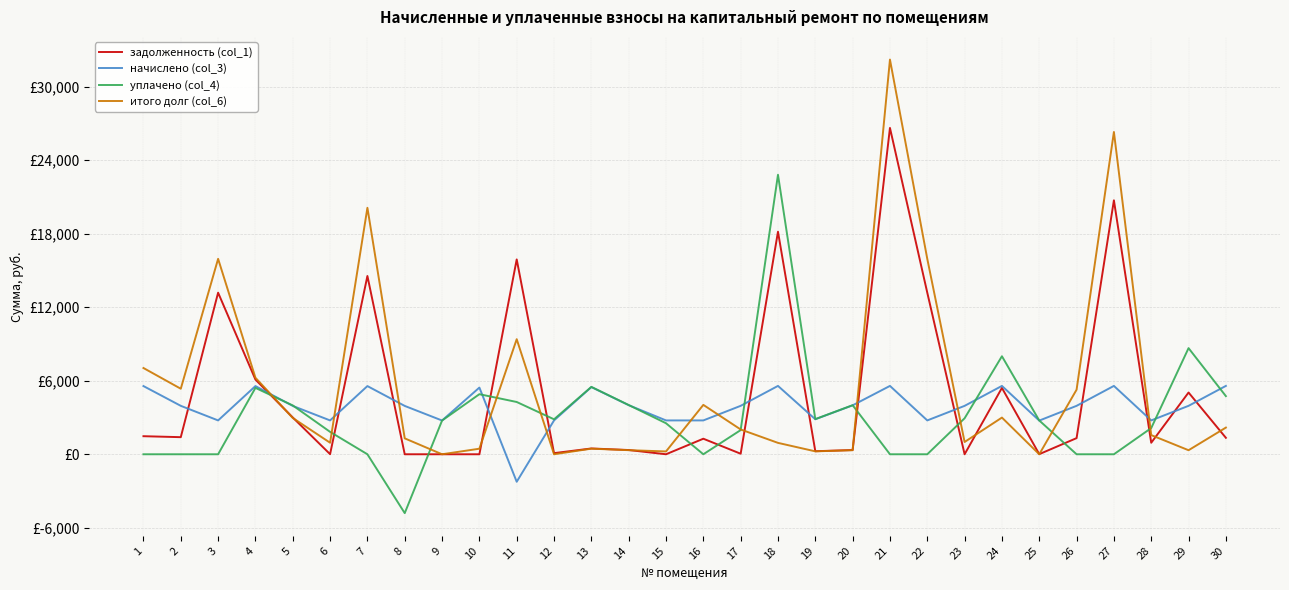

Does the chart display data point markers on the line(s)?

No